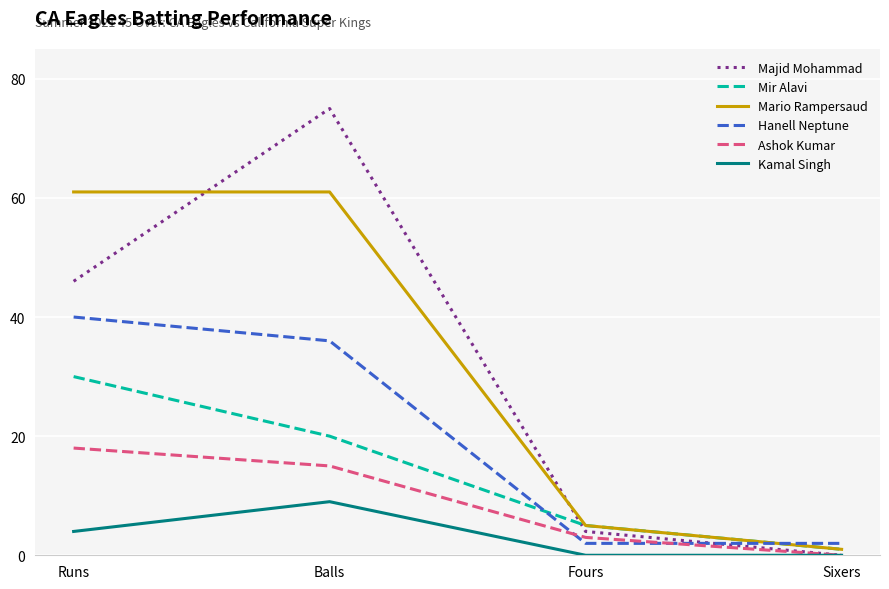

Reading left to right, extract all data points from this chart.

Majid Mohammad: 46	75	4	0
Mir Alavi: 30	20	5	1
Mario Rampersaud: 61	61	5	1
Hanell Neptune: 40	36	2	2
Ashok Kumar: 18	15	3	0
Kamal Singh: 4	9	0	0